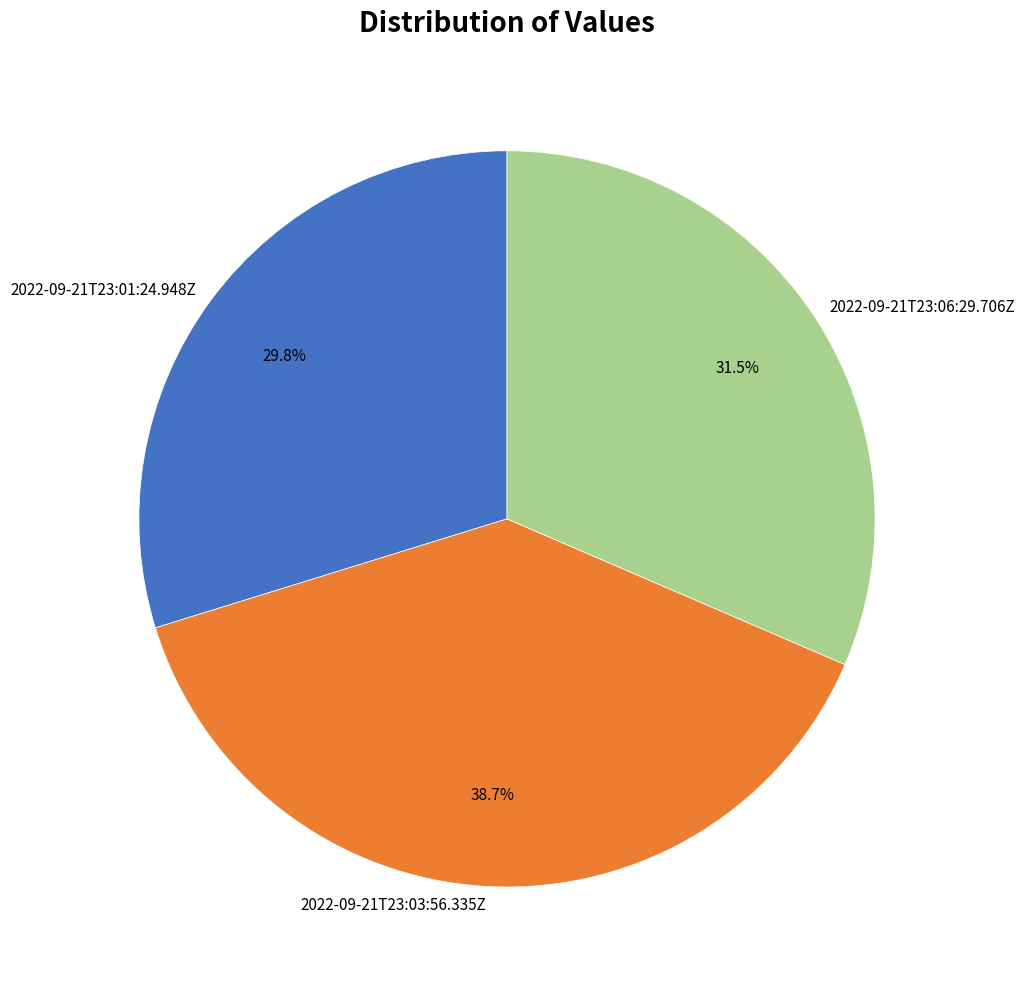

Rank the categories by value from highest to lowest.

2022-09-21T23:03:56.335Z, 2022-09-21T23:06:29.706Z, 2022-09-21T23:01:24.948Z